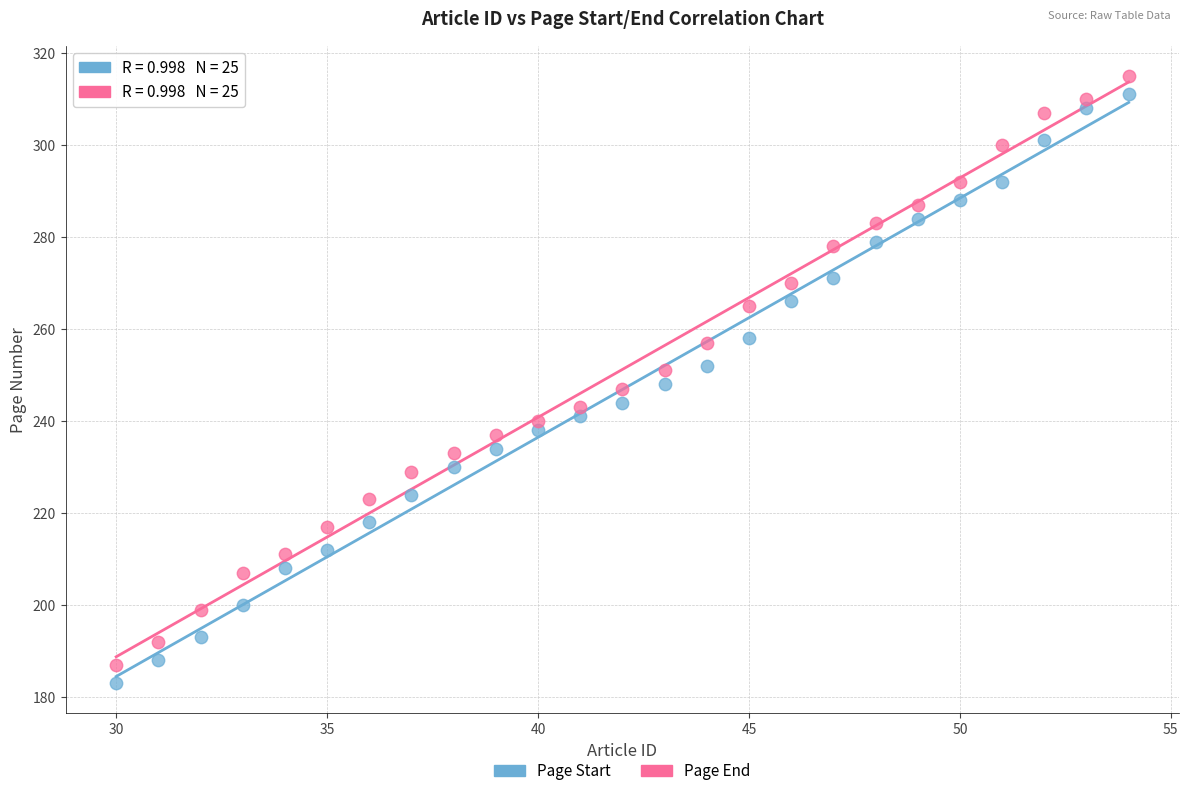

Across all data points, what is the range of Y values (max minus min)?

132